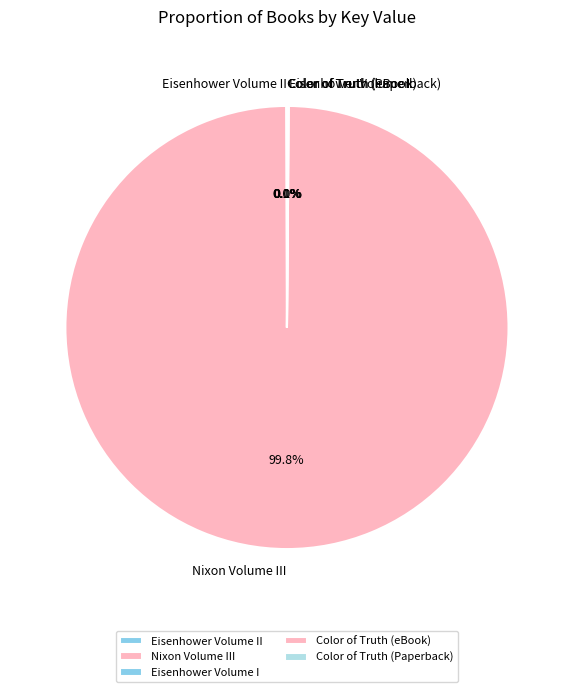

What portion of the pie excludes Nixon Volume III?

0.2%